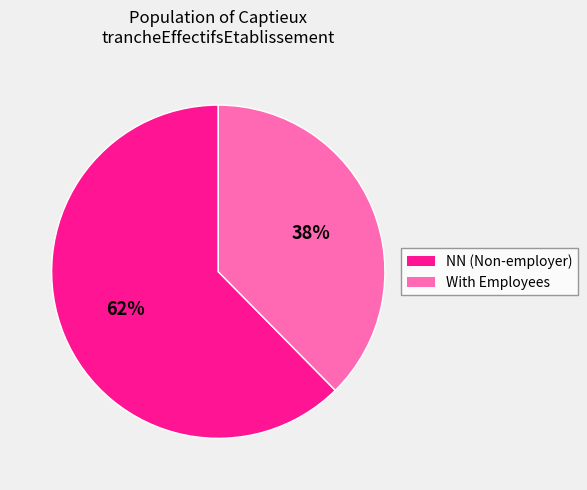

To the nearest percent, what is the average slice percentage?

50%